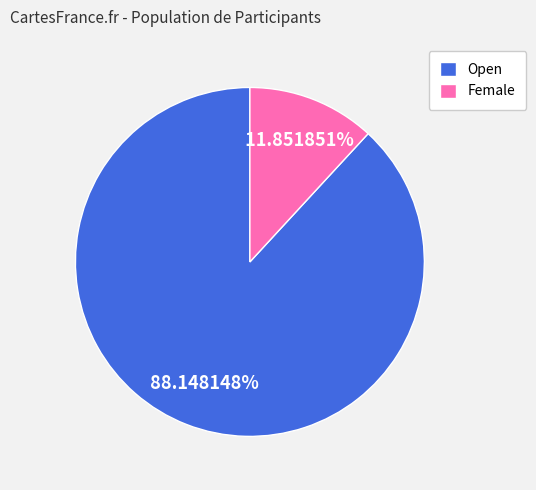

To the nearest percent, what portion does Female represent?

12%